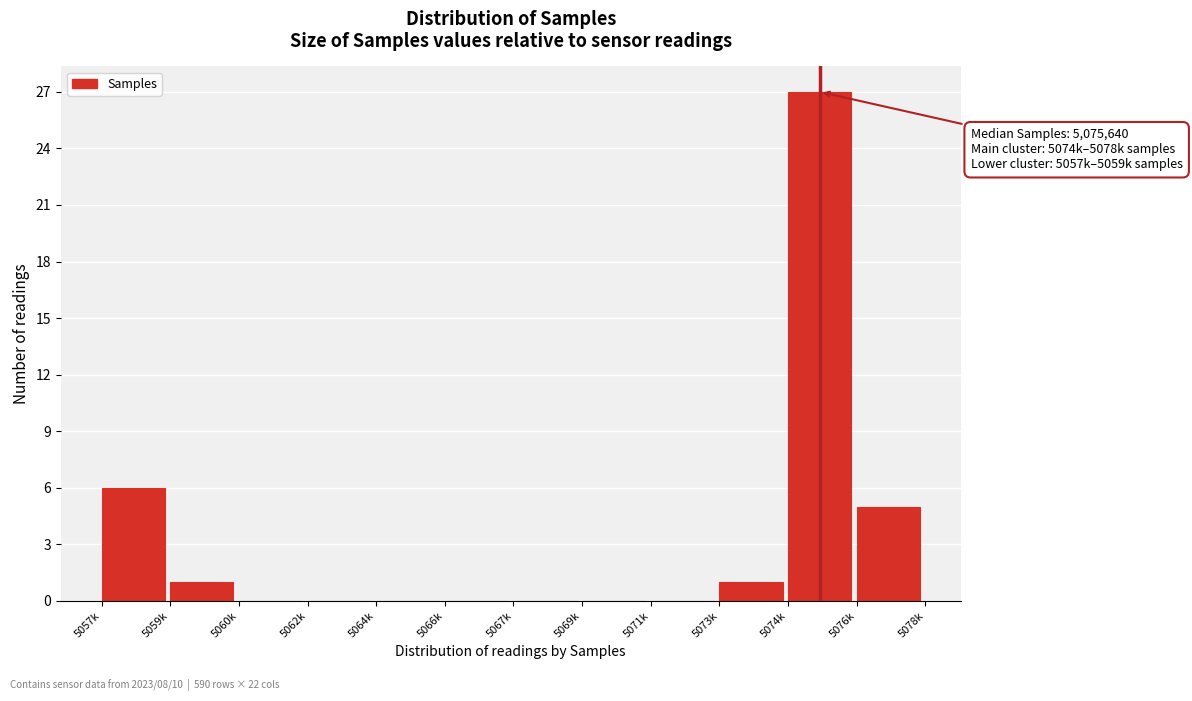

Reading right to left, transcribe all the data shown in this chart.

5076k=5	5074k=27	5073k=1	5071k=0	5069k=0	5067k=0	5066k=0	5064k=0	5062k=0	5060k=0	5059k=1	5057k=6